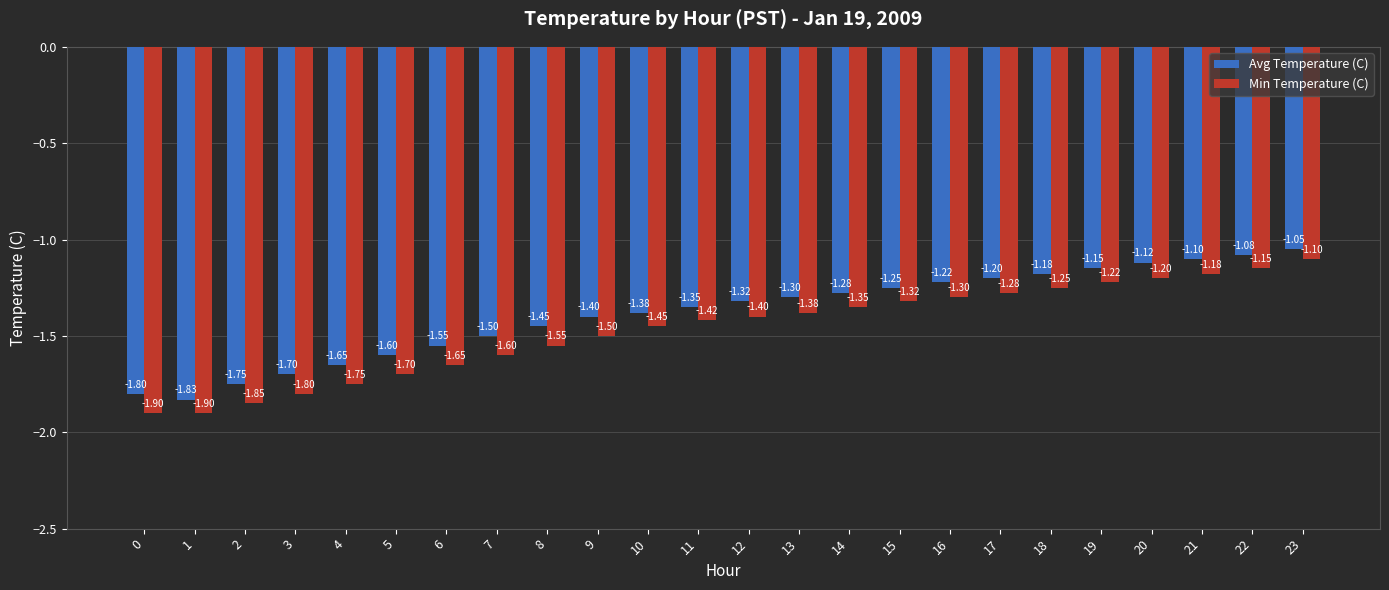

At which category is the sum across all series the highest?

23